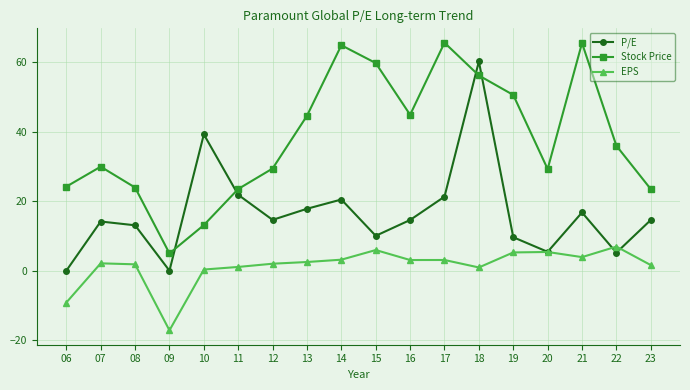

At how many categories does at least one series exceed 23?

17